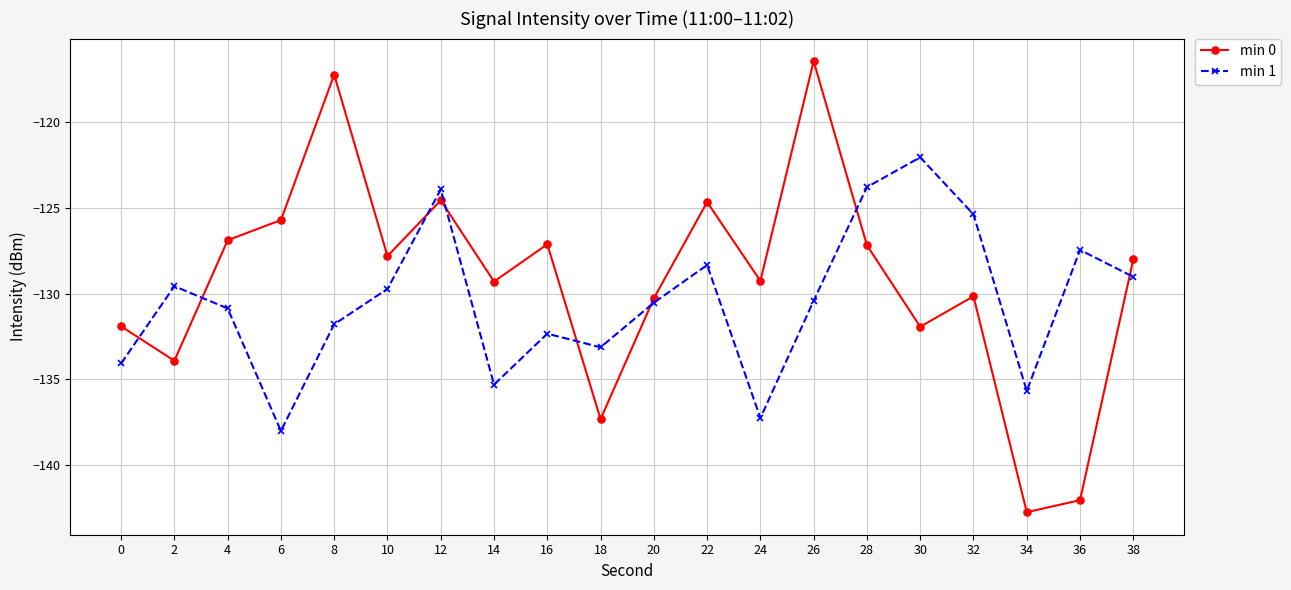

Which series has the widest spread of values?

min 0